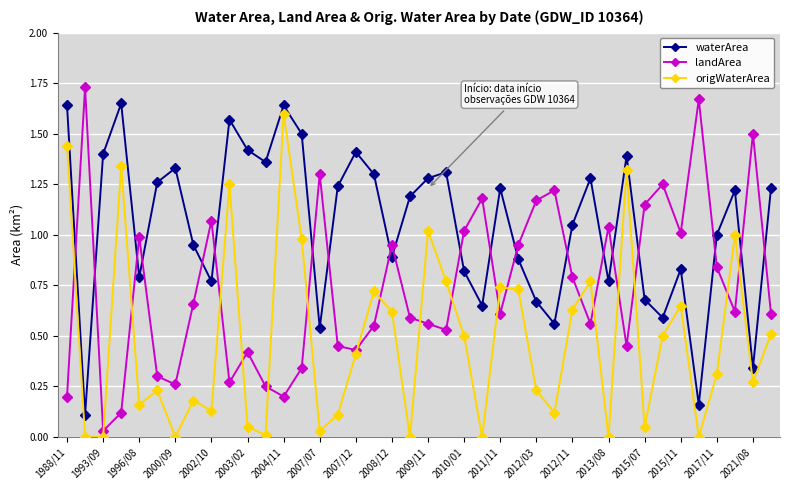

What is the sum of all origWaterArea values?

19.4